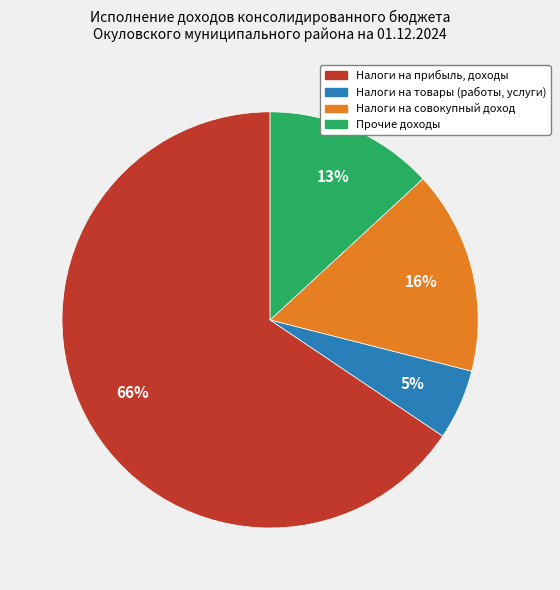

Count the number of slices in the pie.

4